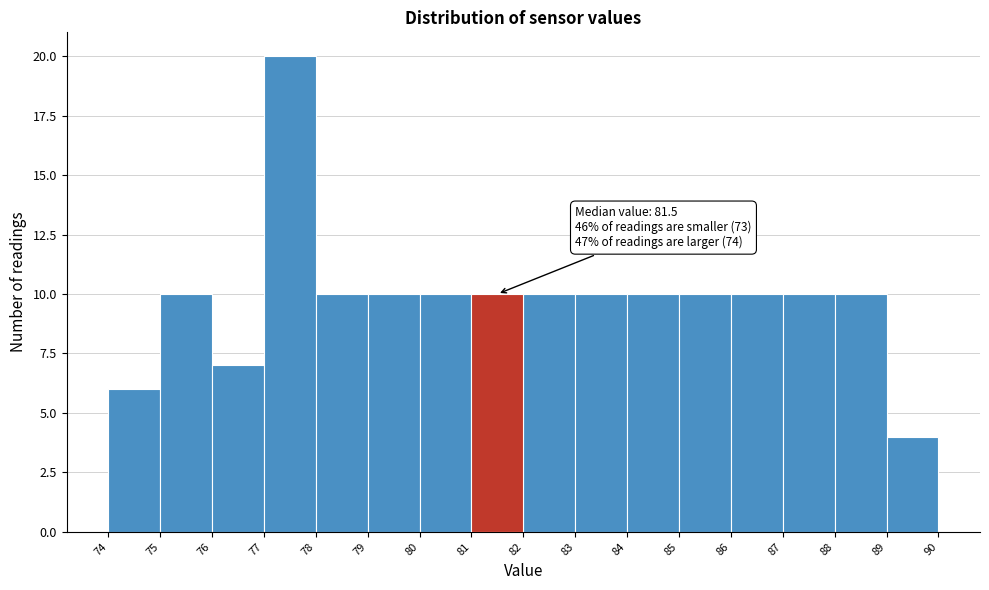

Which range on the x-axis has the tallest bar?

77 to 78